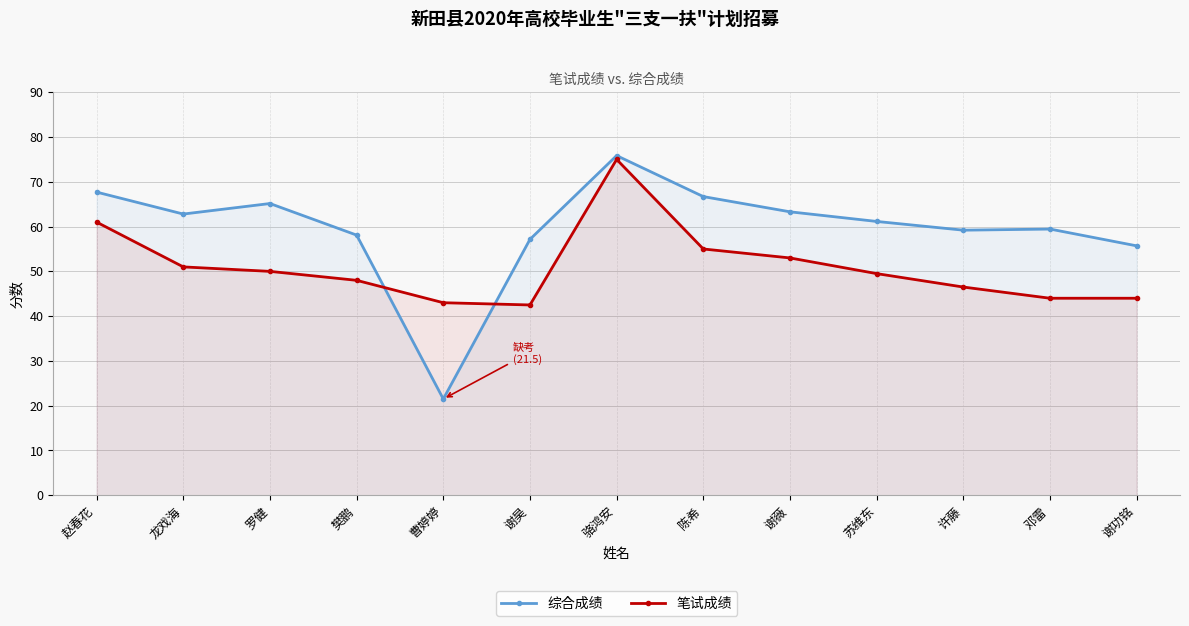

What is the minimum value shown in the chart?

21.5